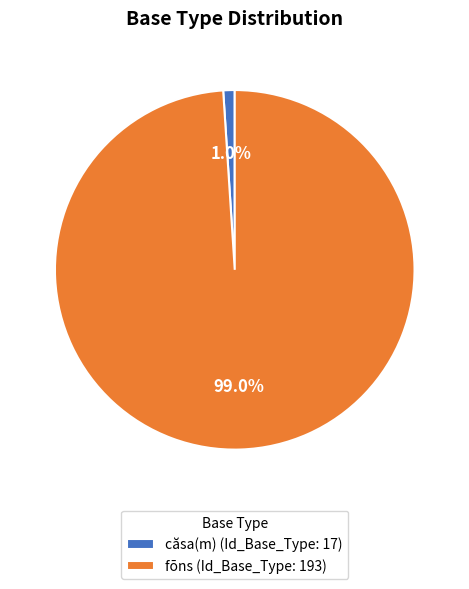

To the nearest percent, what percentage of the pie is fōns (Id_Base_Type: 193)?

99%